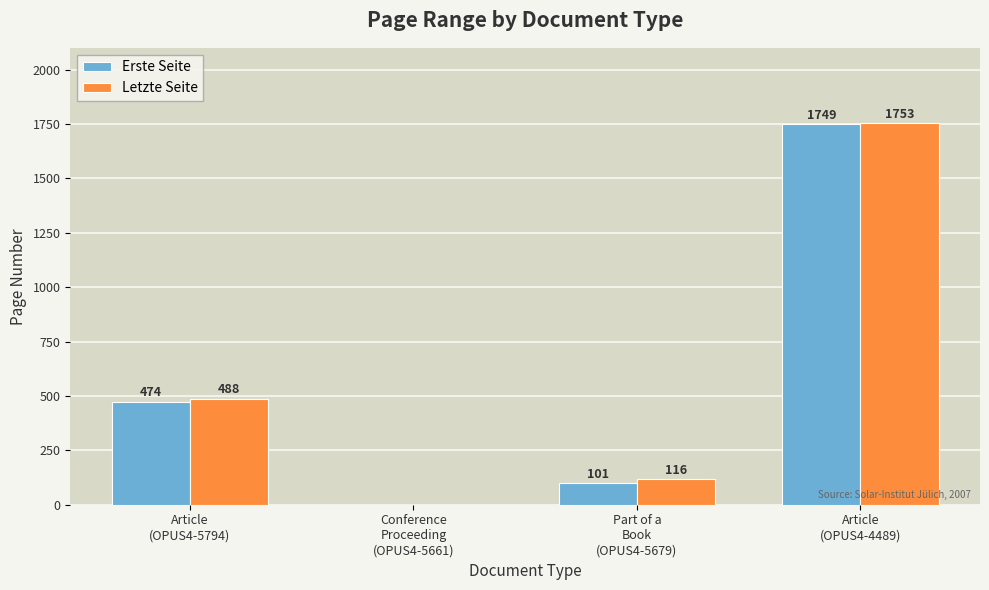

What is the total value across all series at Article
(OPUS4-4489)?

3502